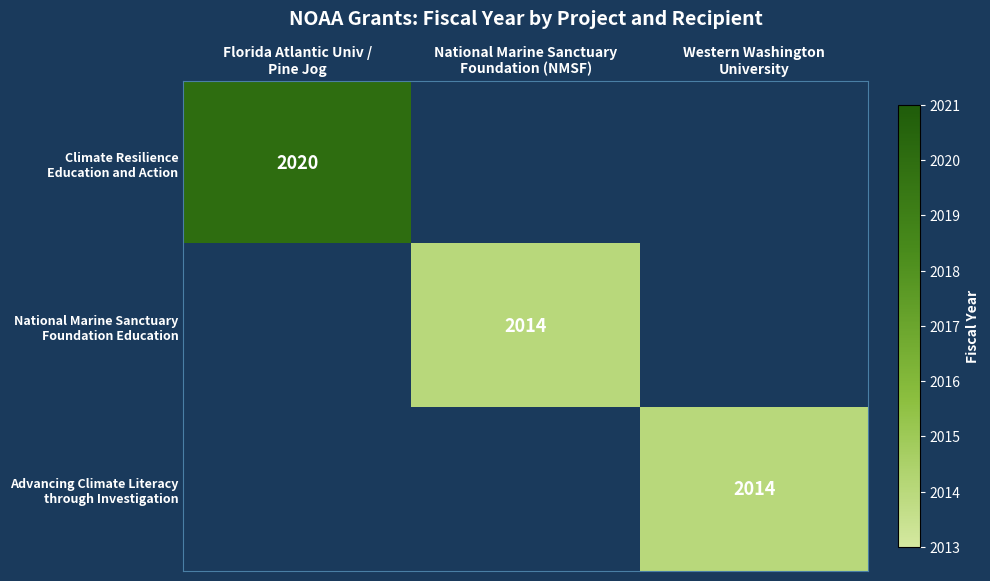

What is the average value of the National Marine Sanctuary Foundation Education series?

671